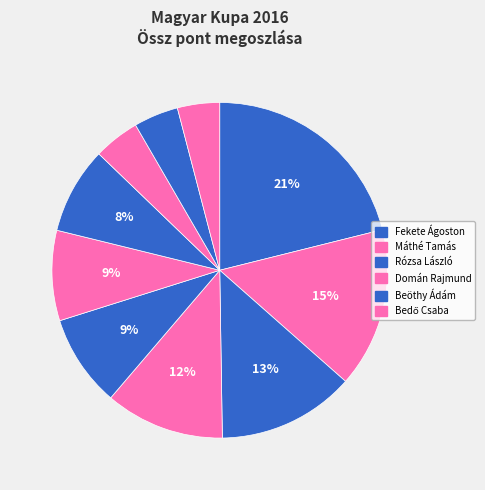

How many slices are in this pie chart?

10